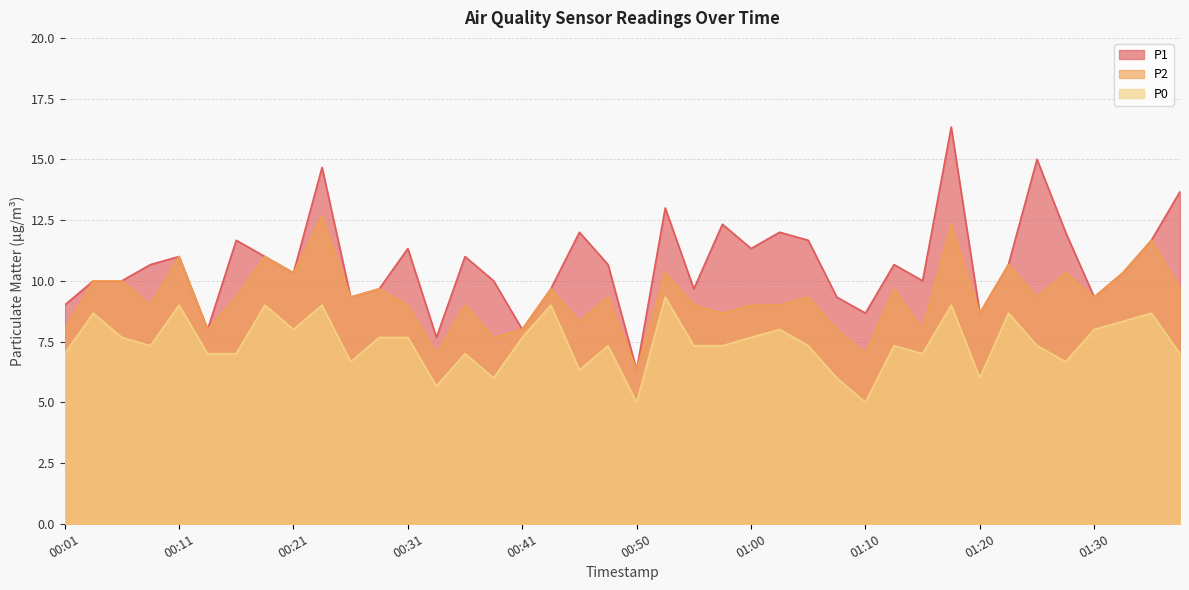

Which series has the largest total across all categories?

P1